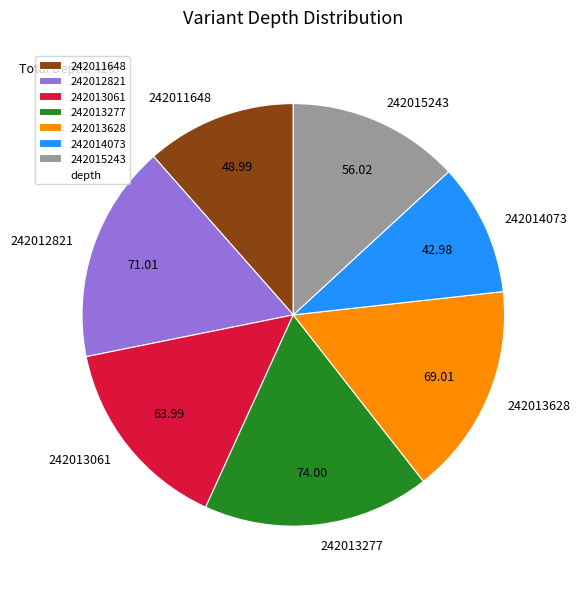

Is it true that 242012821 is 17% of the pie?

True